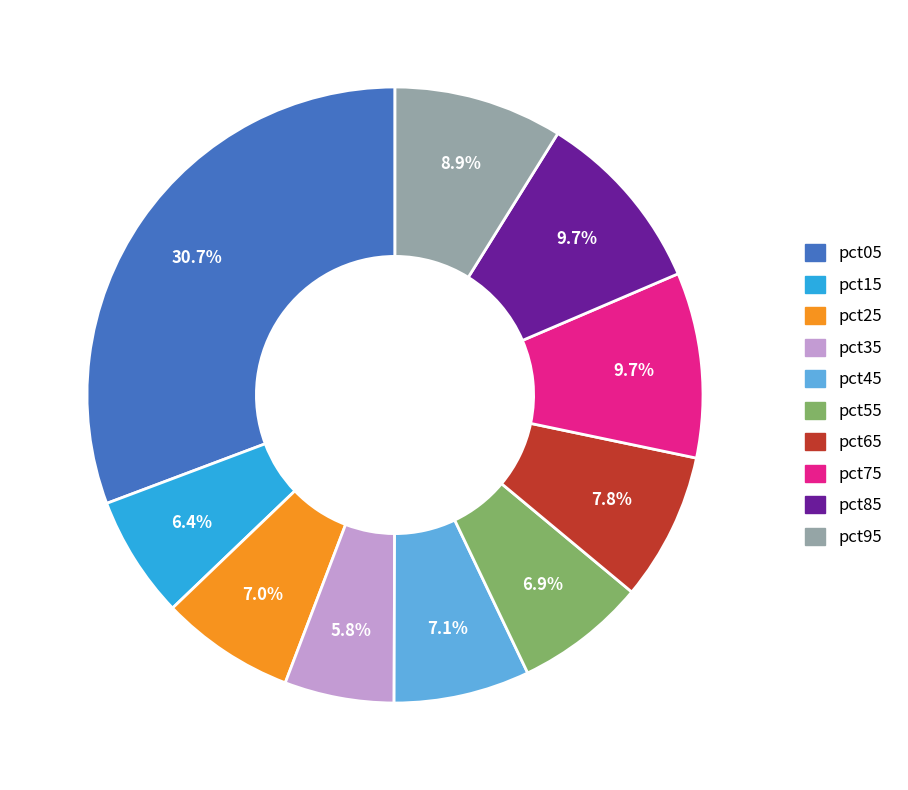

How many segments does this pie chart have?

10